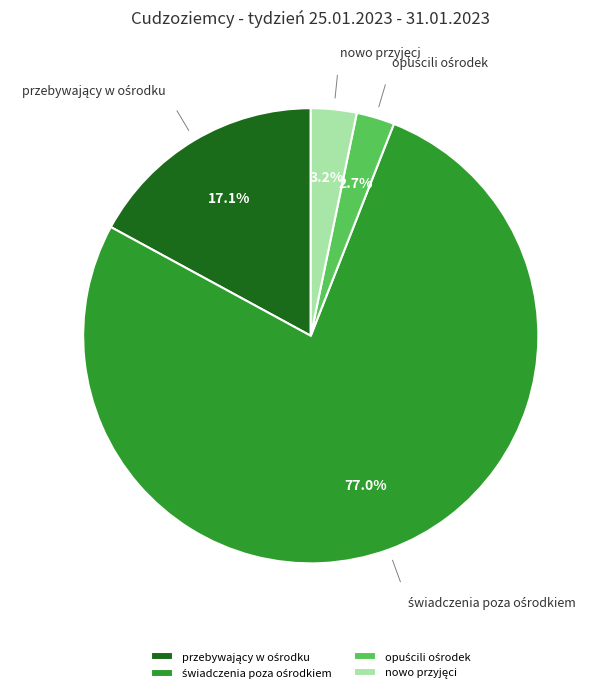

Rank the categories by value from lowest to highest.

opuścili ośrodek, nowo przyjęci, przebywający w ośrodku, świadczenia poza ośrodkiem